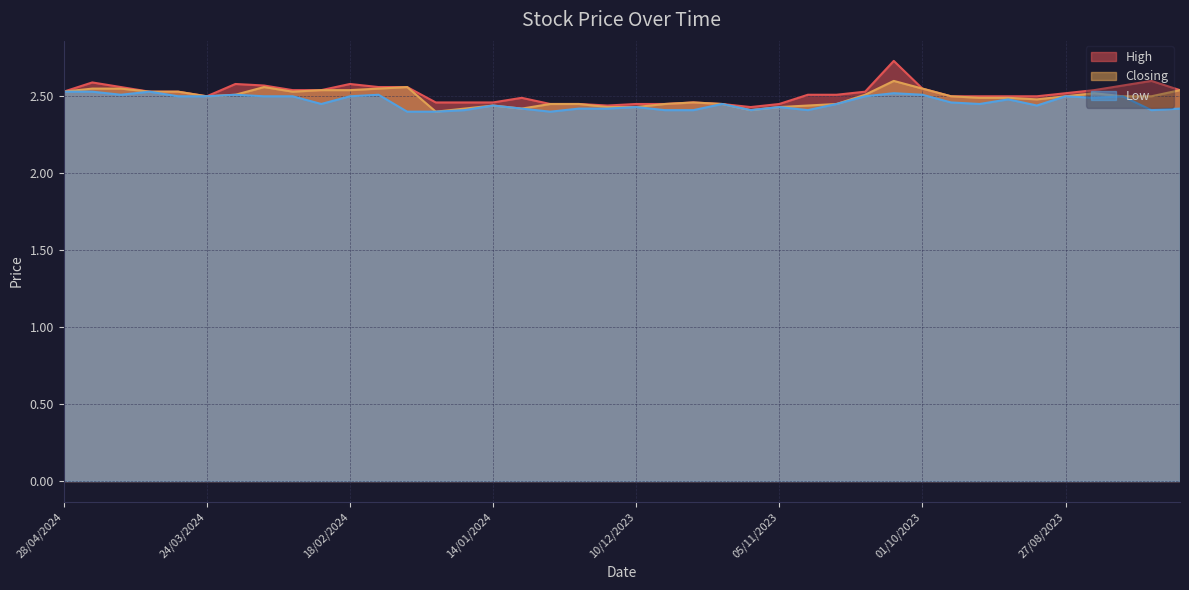

At how many categories does at least one series exceed 2?

40